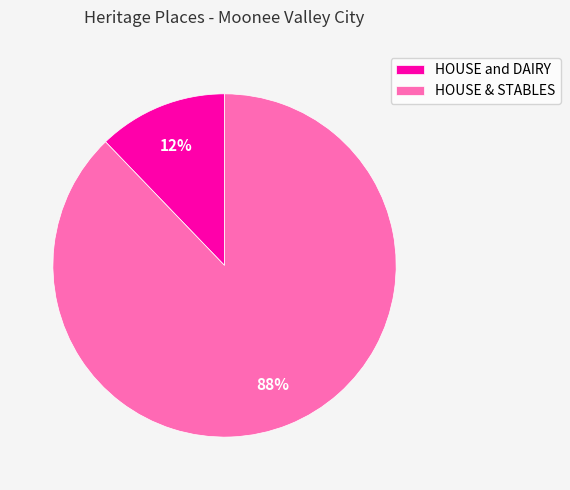

How many segments does this pie chart have?

2